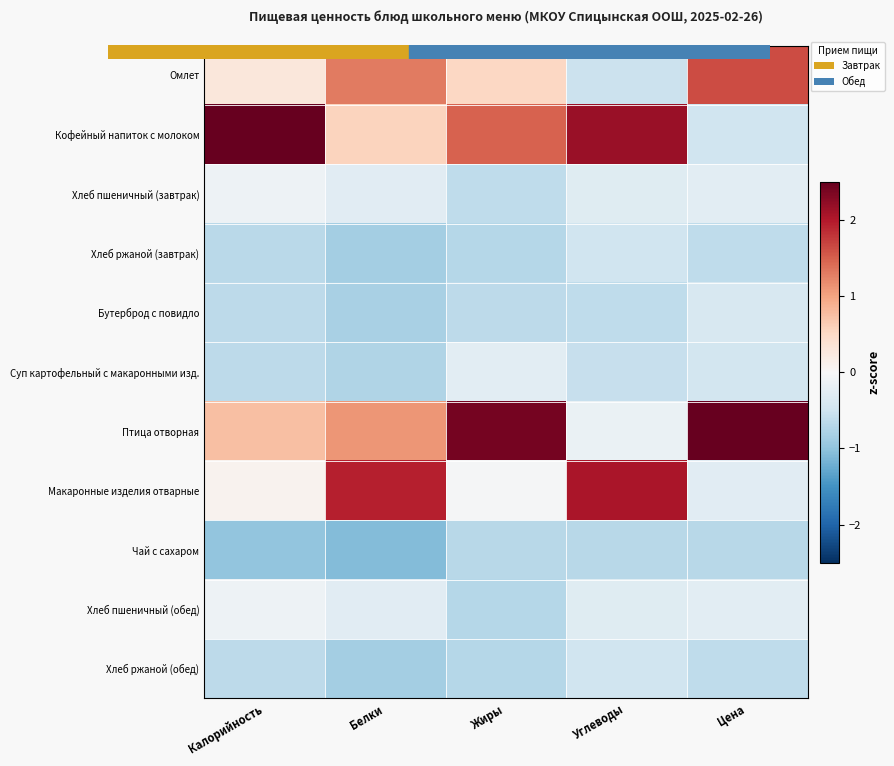

Which label corresponds to the largest value in the chart?

Калорийность